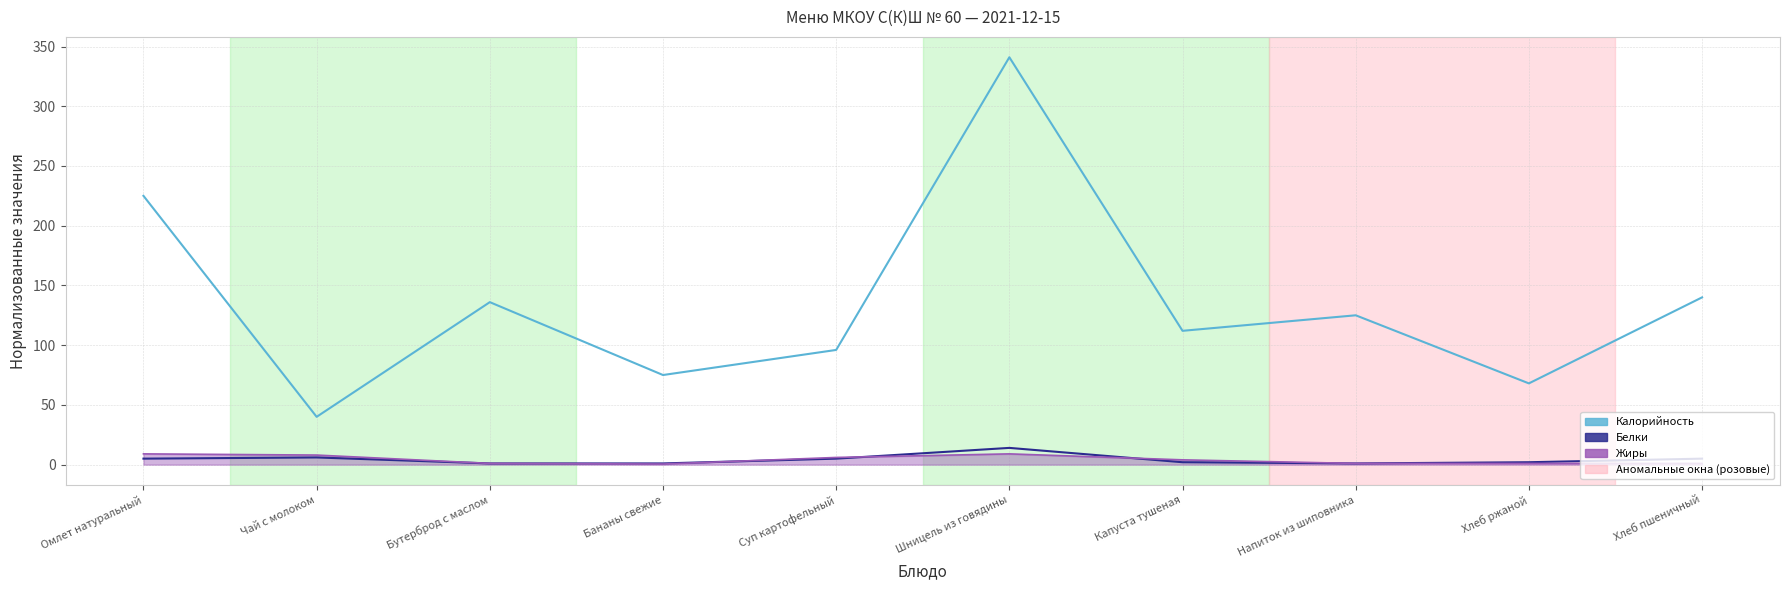

Where is the first local minimum for Калорийность?

Чай с молоком